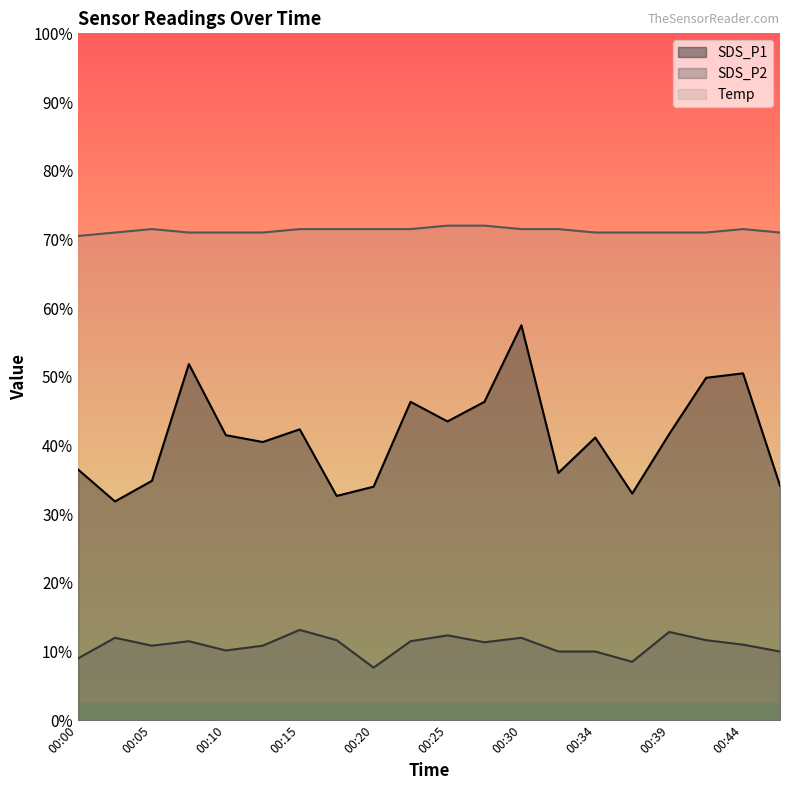

Is the value of SDS_P1 at 00:25 greater than the value of Temp at 00:17?

No